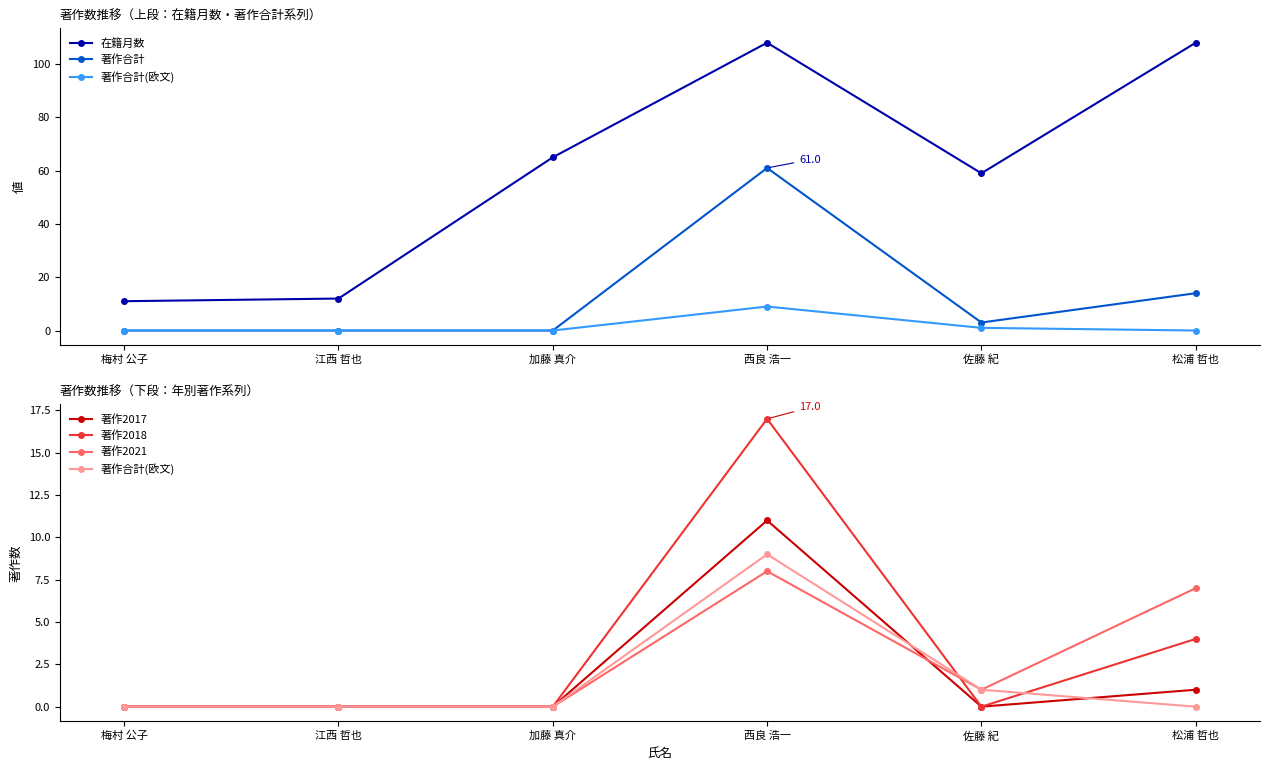

True or false: 在籍月数 and 著作合計(欧文) intersect in this chart.

False